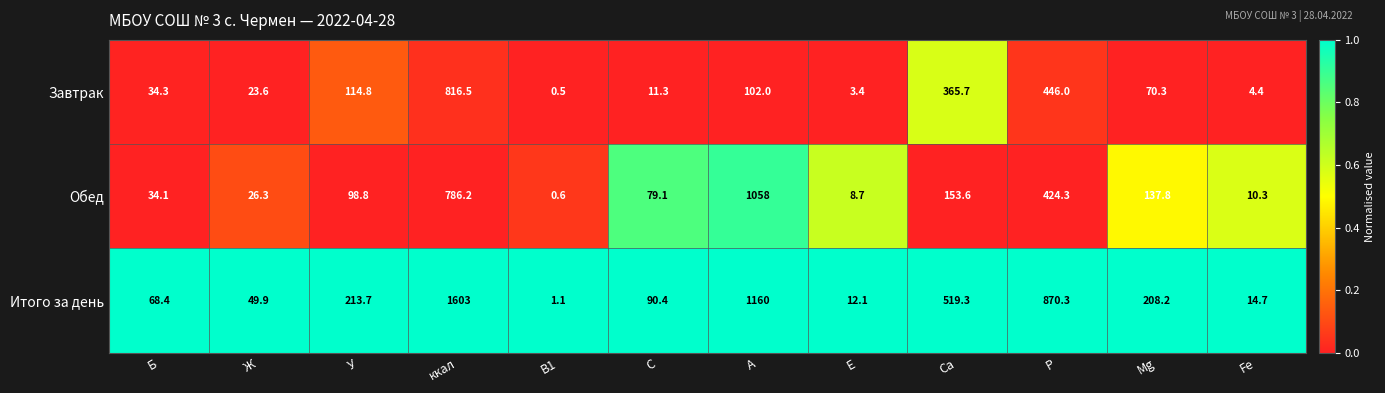

At which category is the sum across all series the highest?

ккал